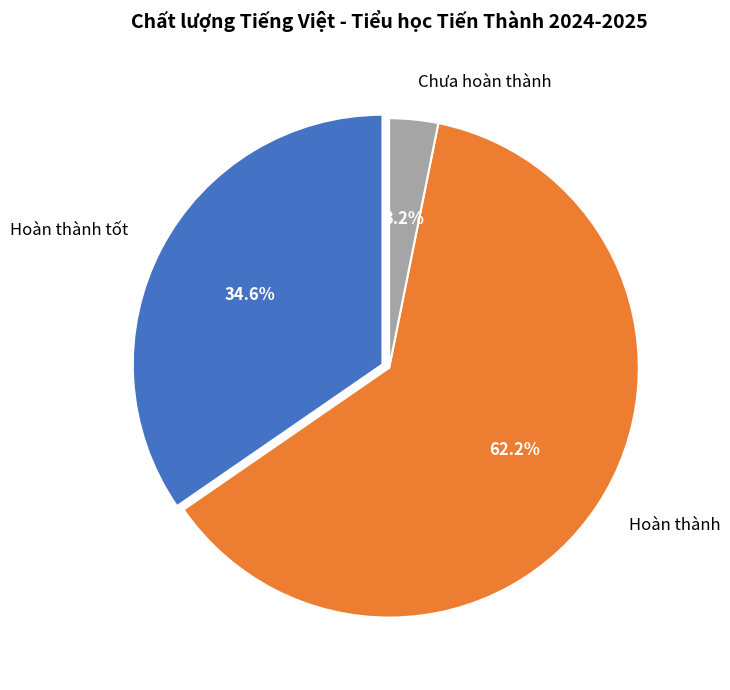

To the nearest percent, what is the average slice percentage?

33%